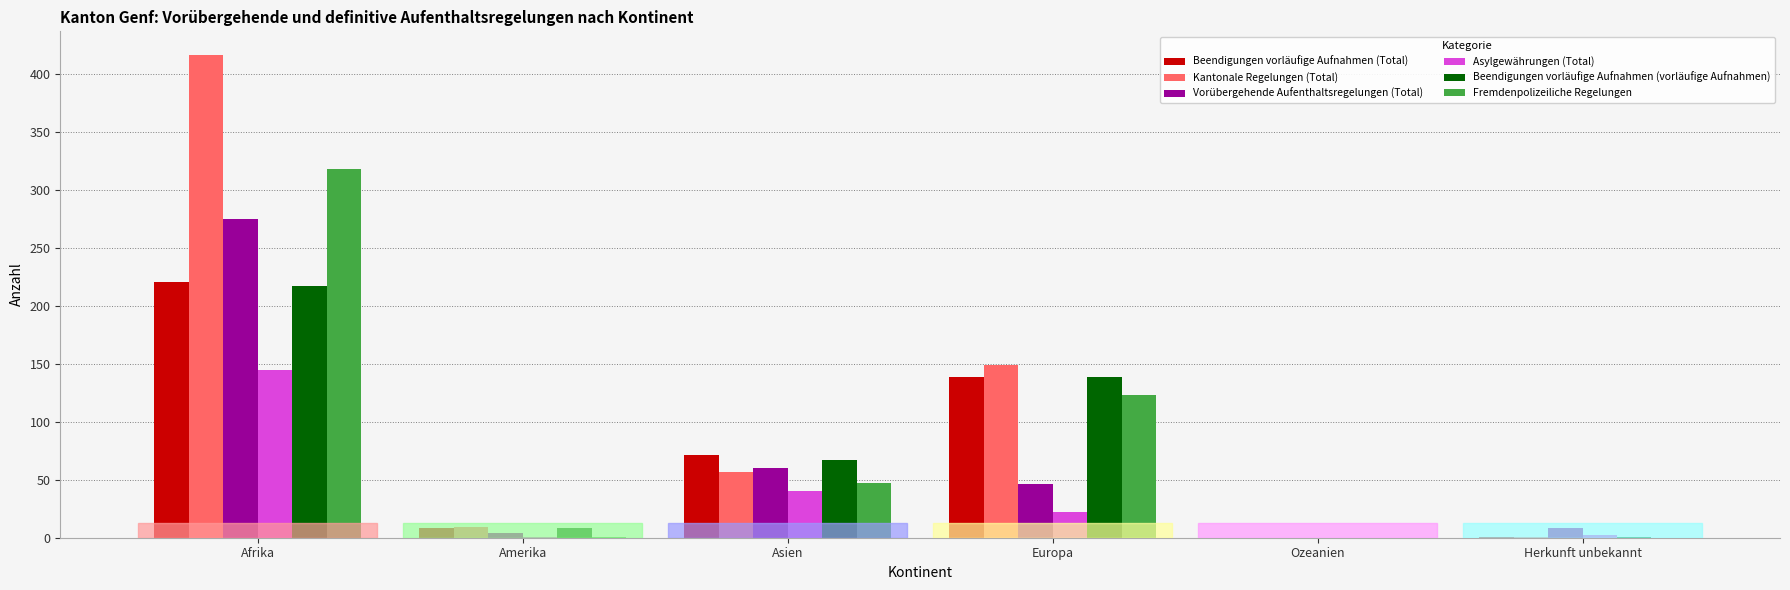

Is the value of Fremdenpolizeiliche Regelungen at Amerika greater than the value of Beendigungen vorläufige Aufnahmen (Total) at Asien?

No